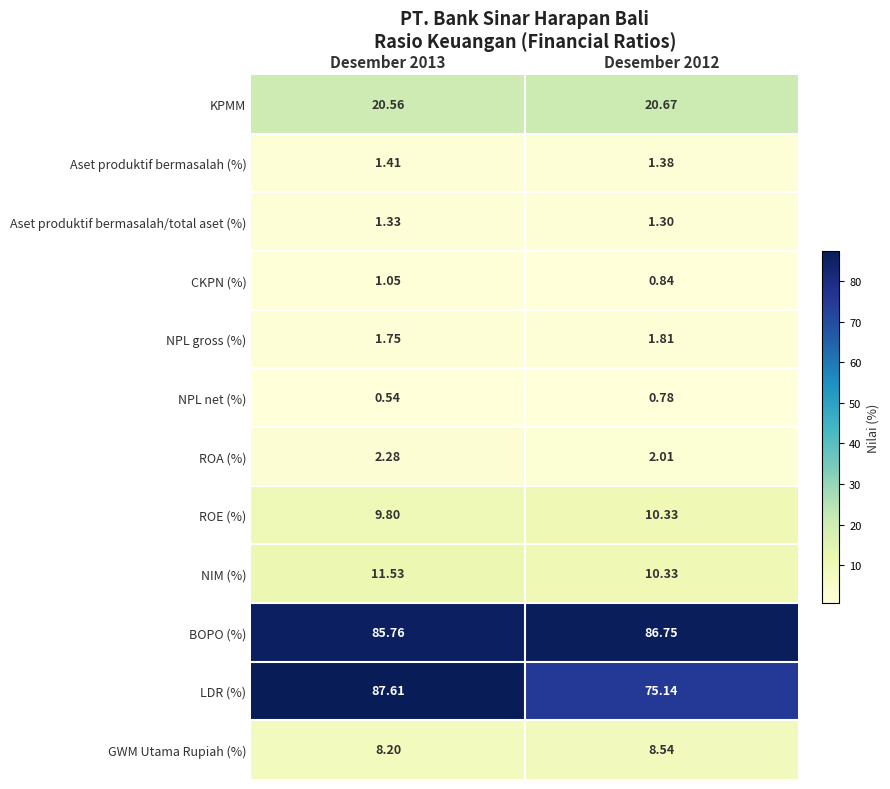

Which series has the largest range (max minus min)?

LDR (%)